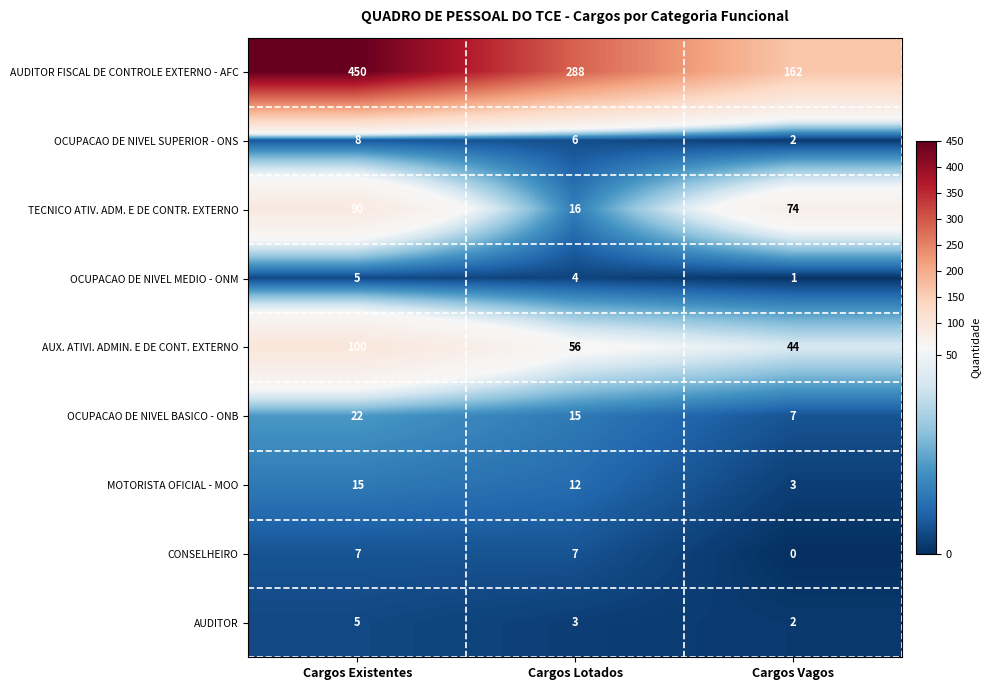

What is the spread (max minus min) of values at Cargos Vagos?

162